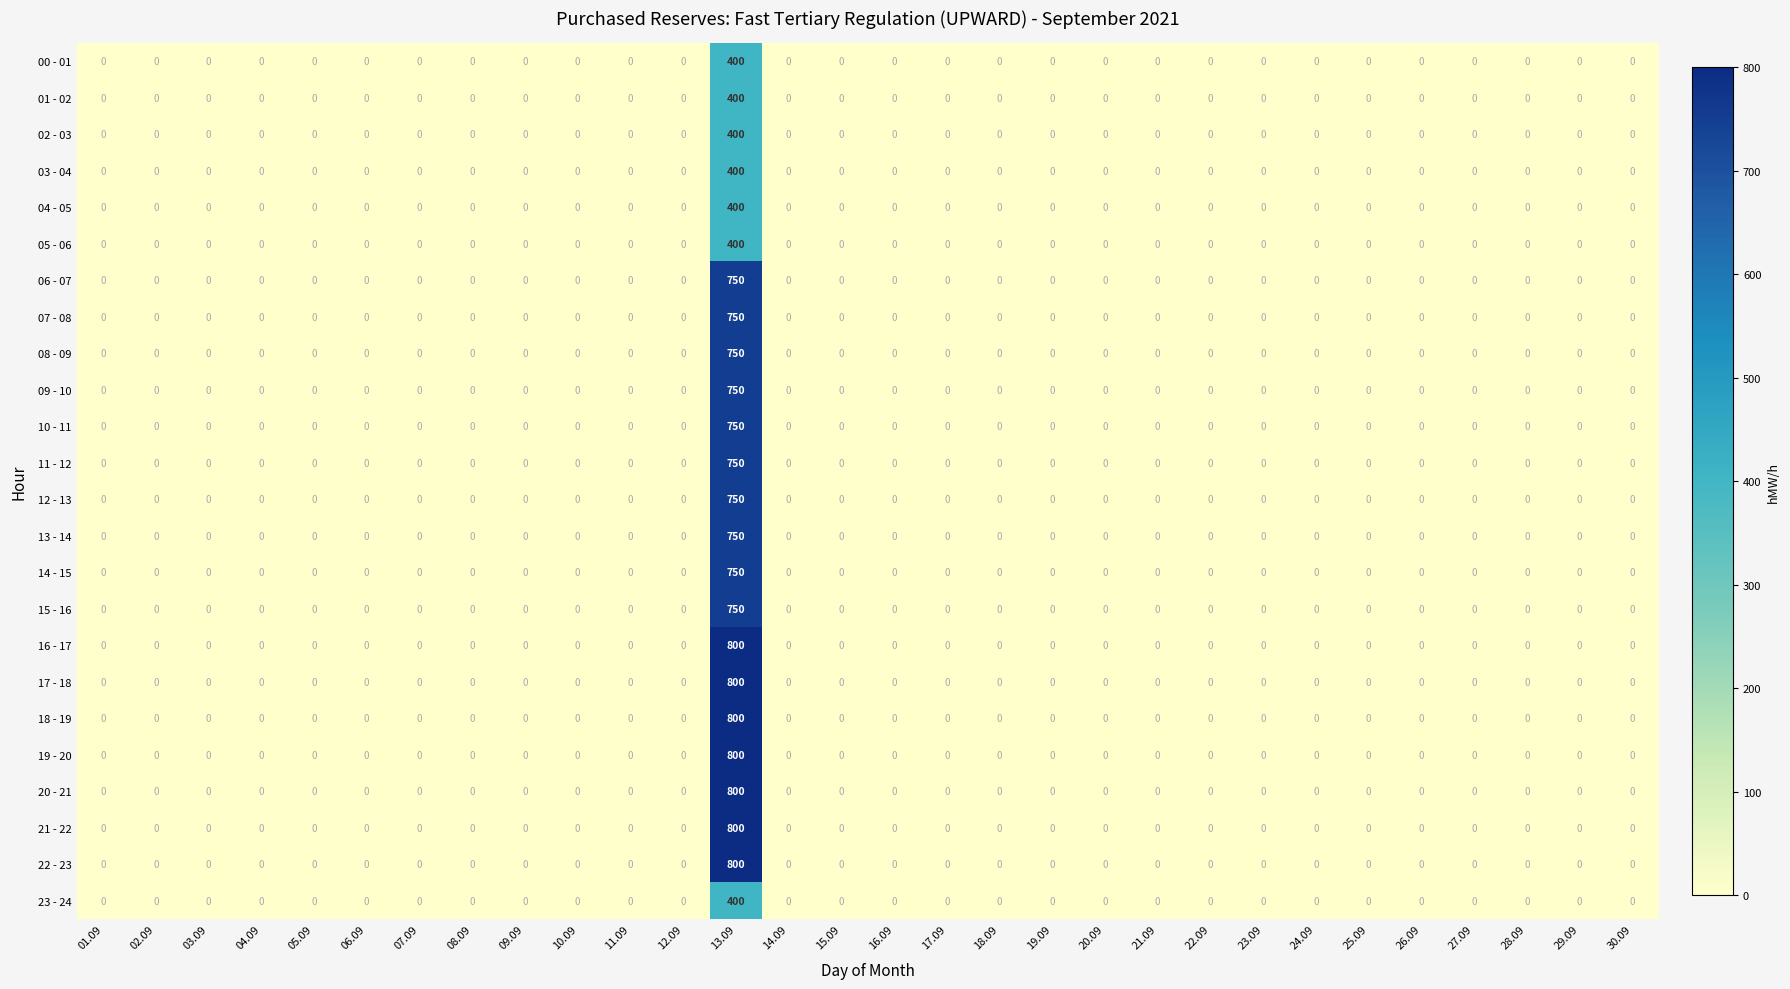

Is it true that 00 - 01 equals 0 at 25.09?

True